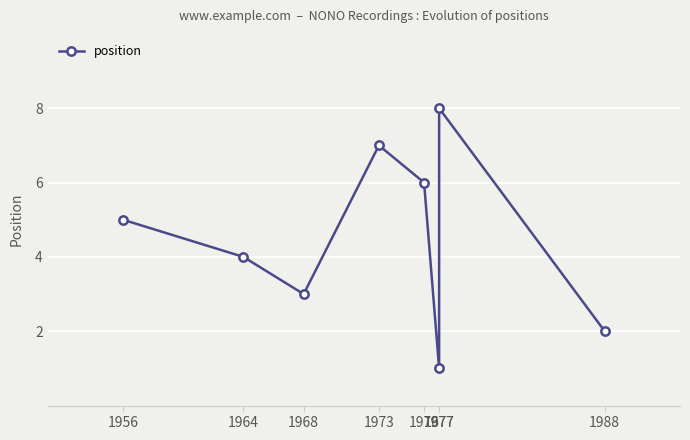

How many interior local valleys (lower than both neighbors) does the data have?

2